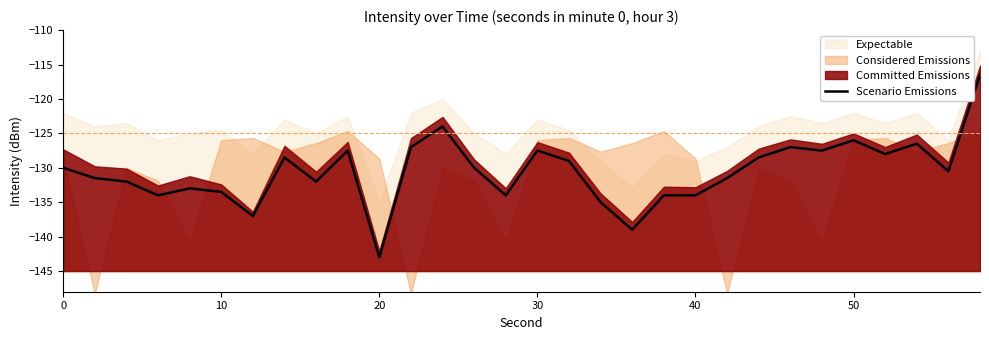

What is the approximate value at 26?

-128.0